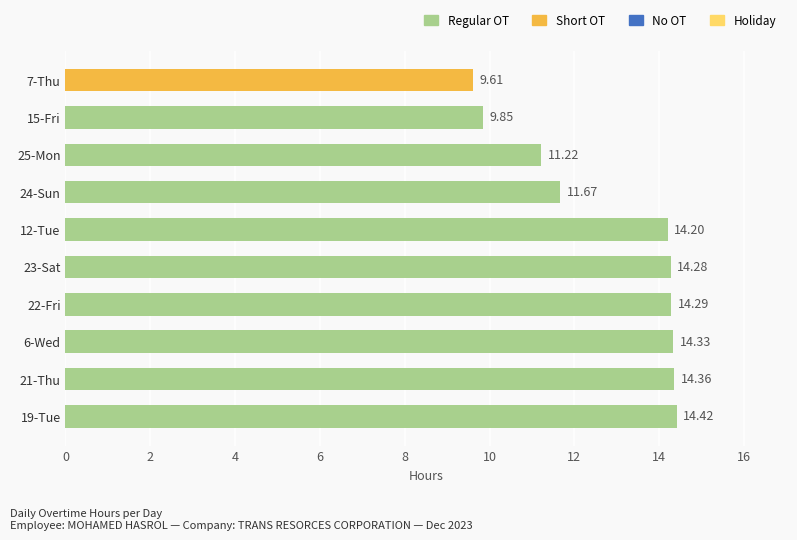

Between 21-Thu and 22-Fri, which is larger?

21-Thu